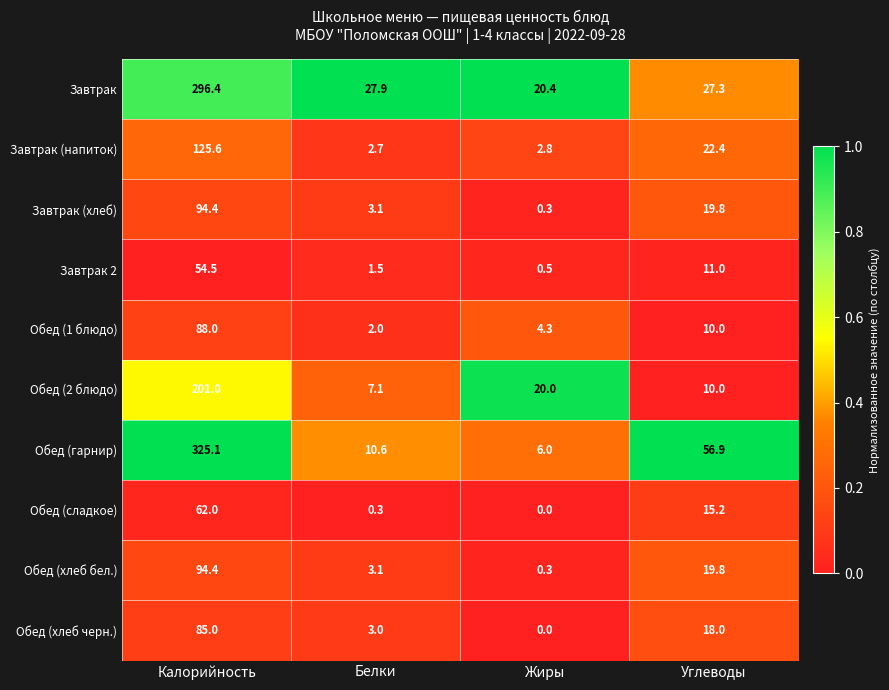

Count the number of data series in this chart.

10